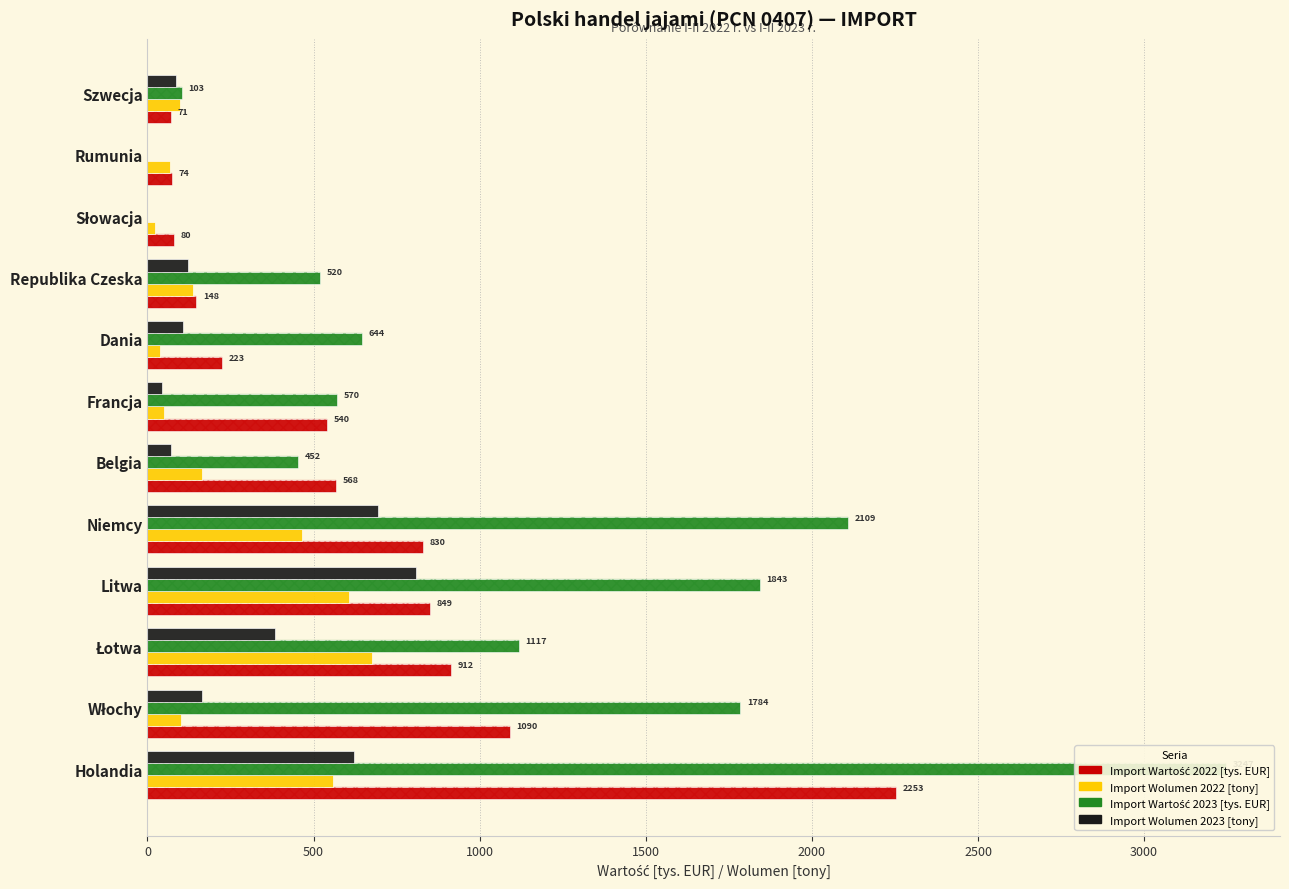

What is the average value of the Import Wolumen 2022 [tony] series?

248.4